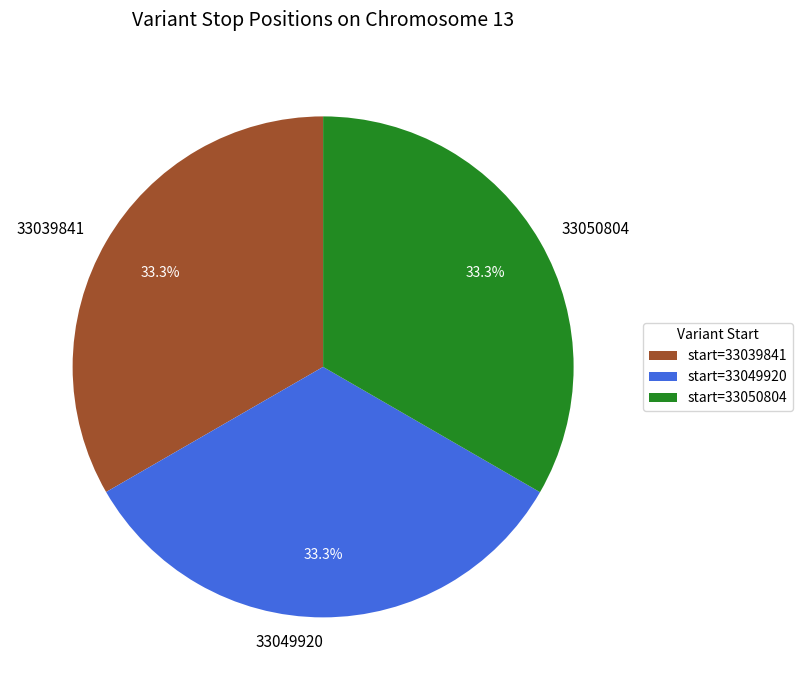

Approximately how many times larger is the value at 33050804 compared to 33049920?

1.0